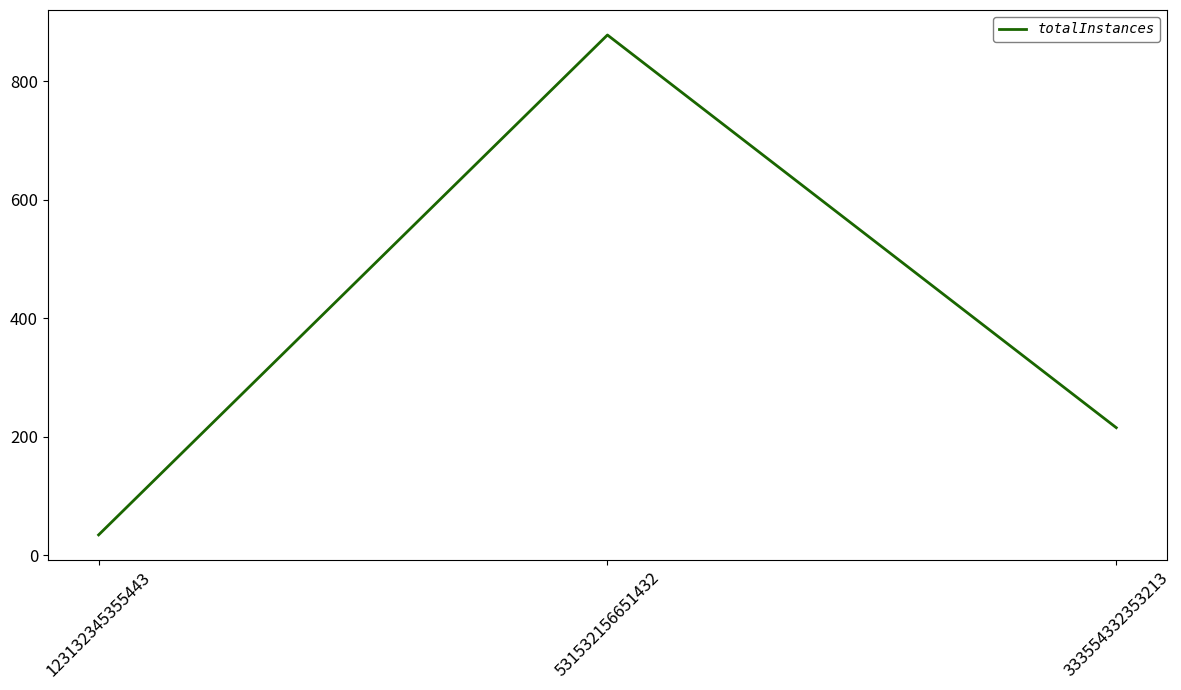

Reading left to right, transcribe all the data shown in this chart.

34	878	215